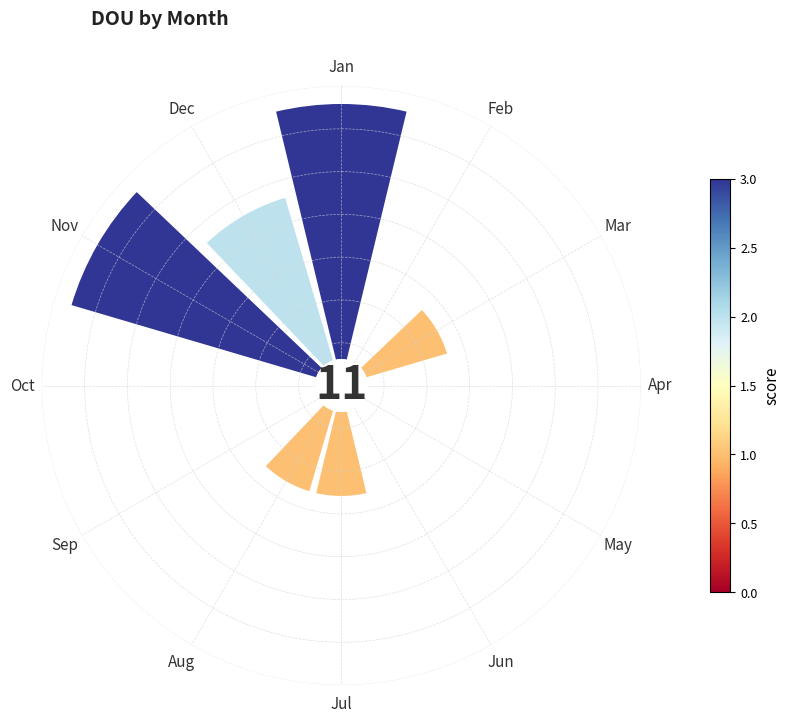

Count the number of slices in the pie.

12